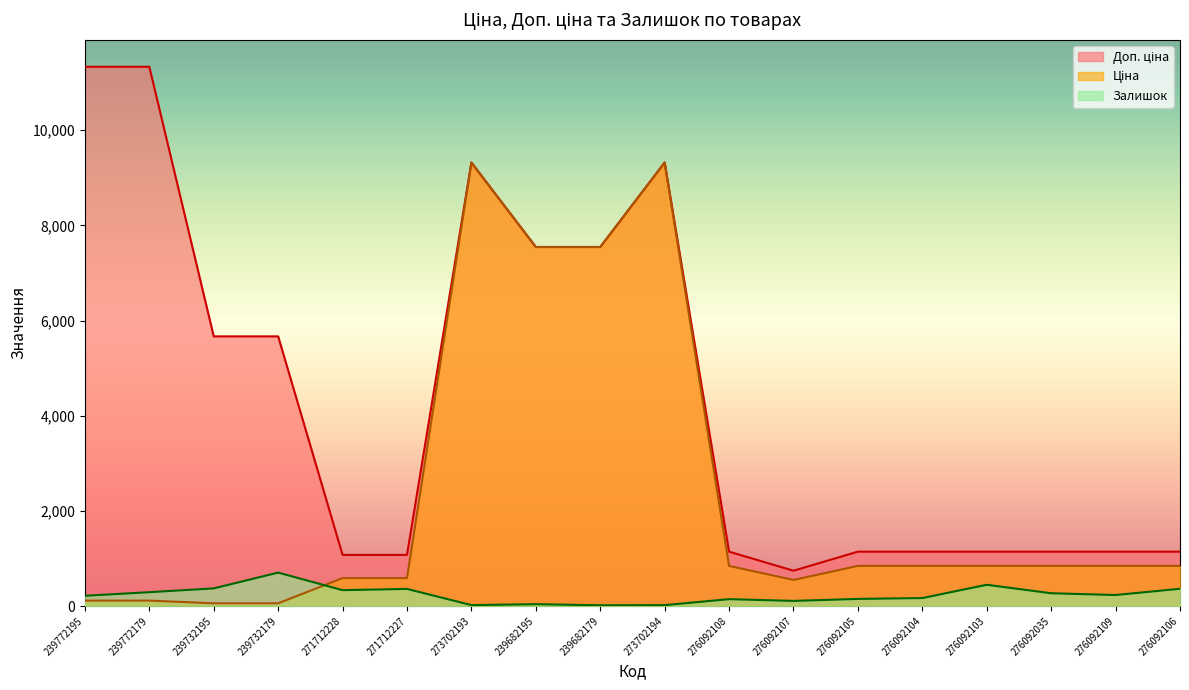

What is the difference between the Доп. ціна values at 239732195 and 276092035?

4524.9